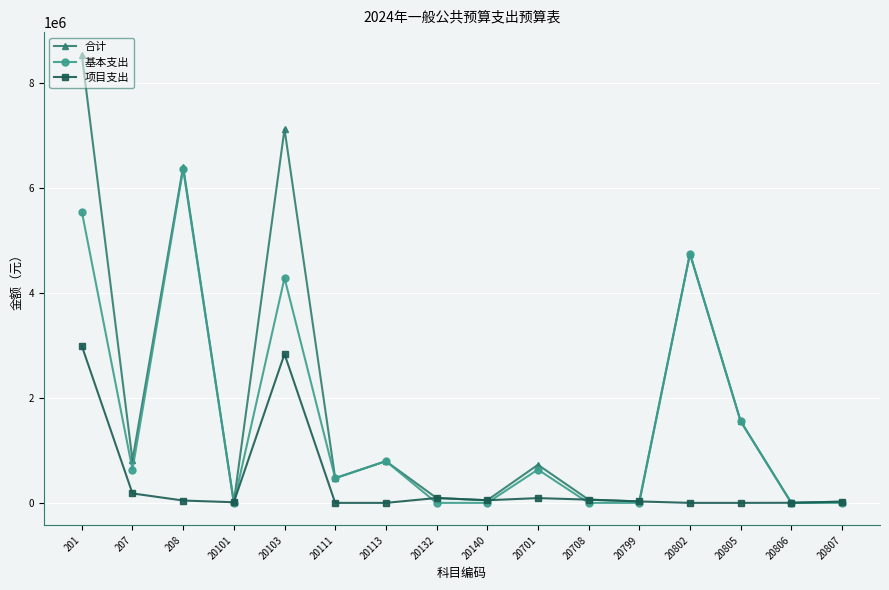

The value of 基本支出 at 20103 is 7343037.6. True or false?

False